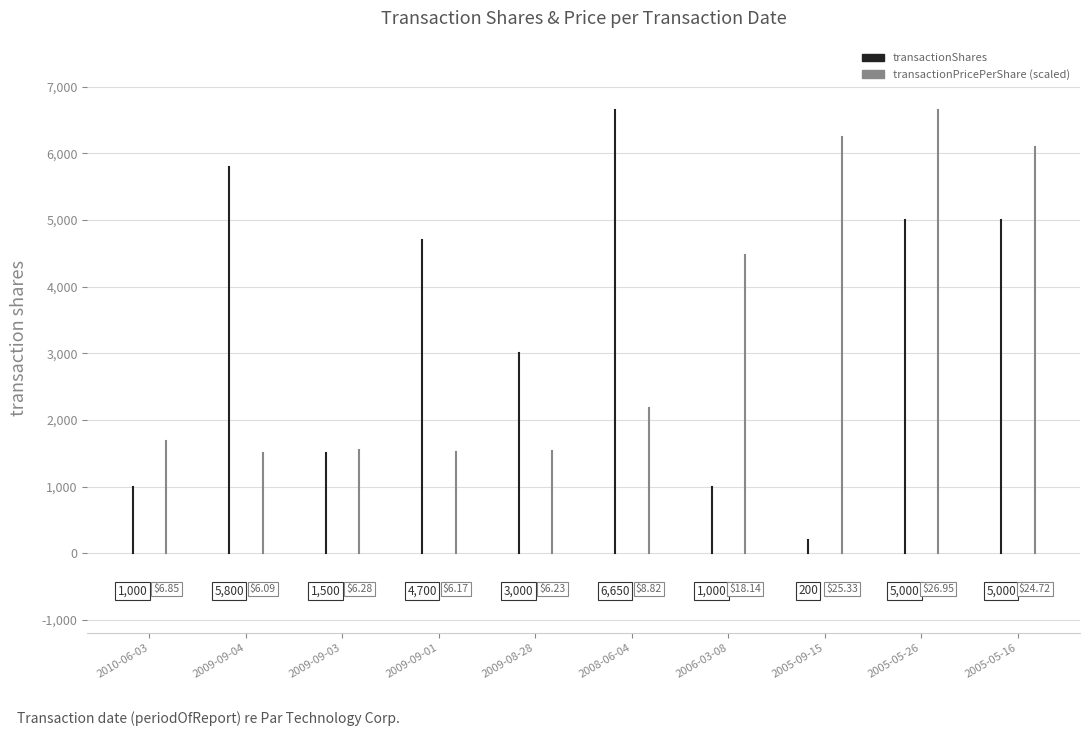

How many values in the transactionShares series are below 1000?

1